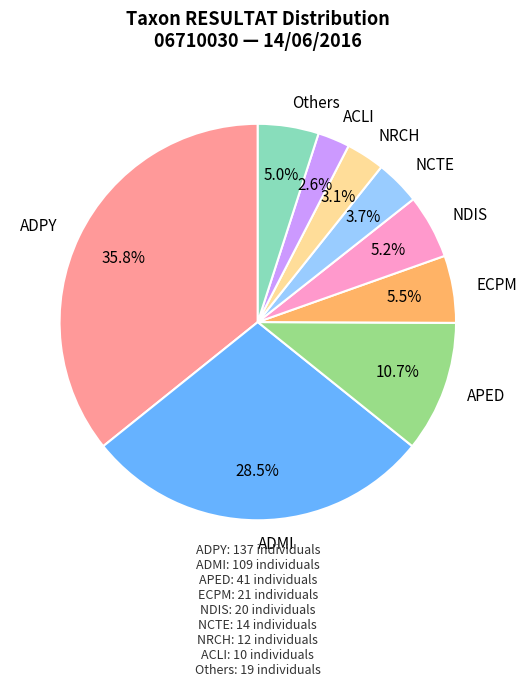

Between NCTE and ACLI, which is larger?

NCTE